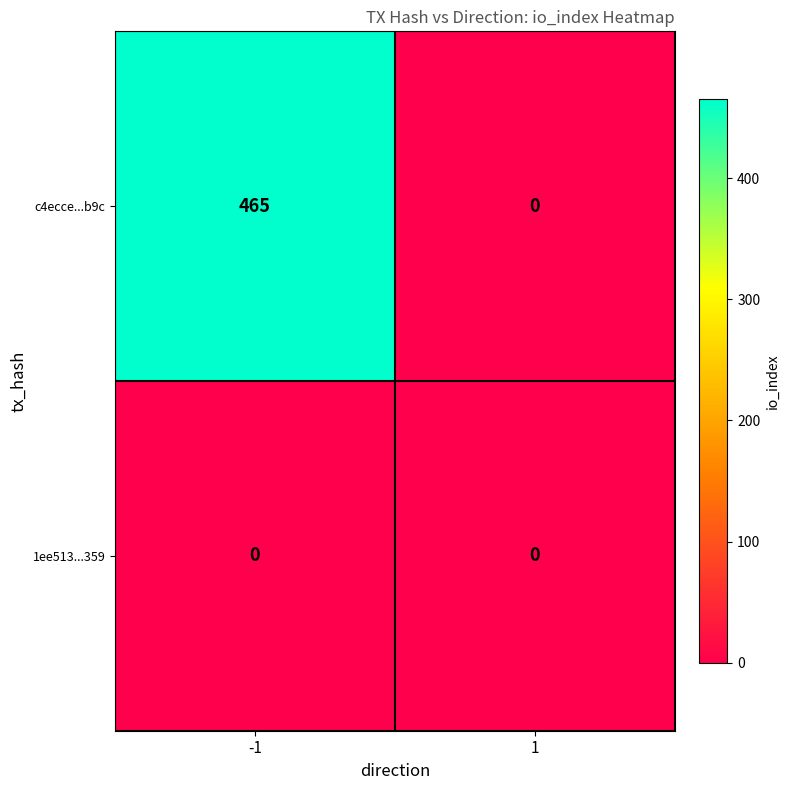

What is the maximum value shown in the chart?

465